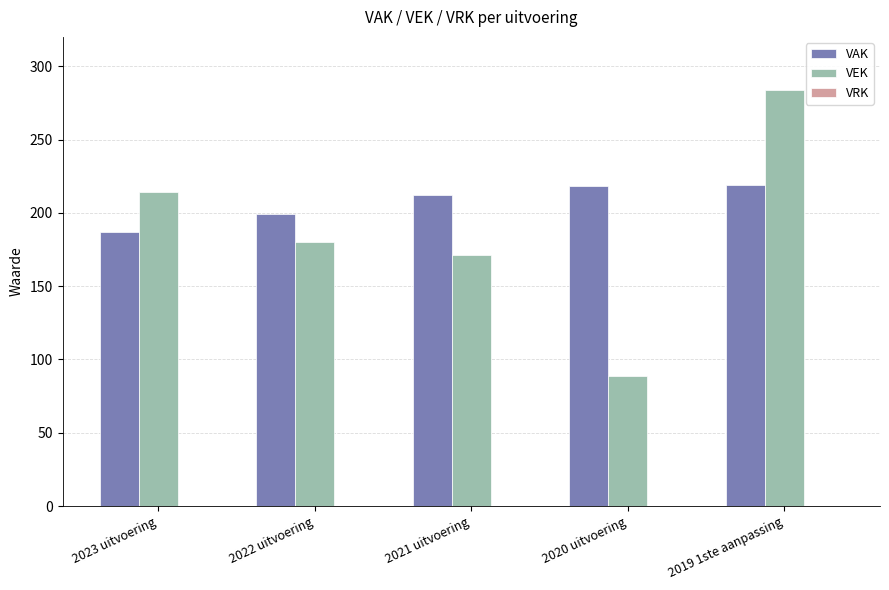

What value does the VEK series have at 2019 1ste aanpassing?

284